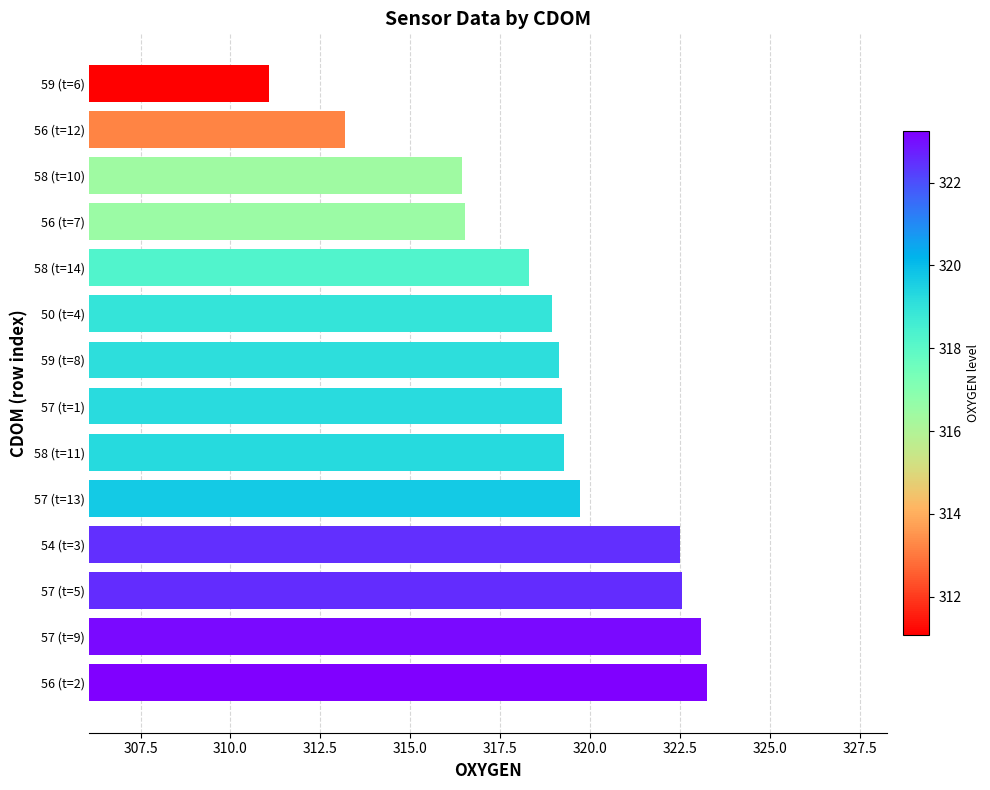

What is the change in value from 57 (t=5) to 57 (t=13)?

-2.8